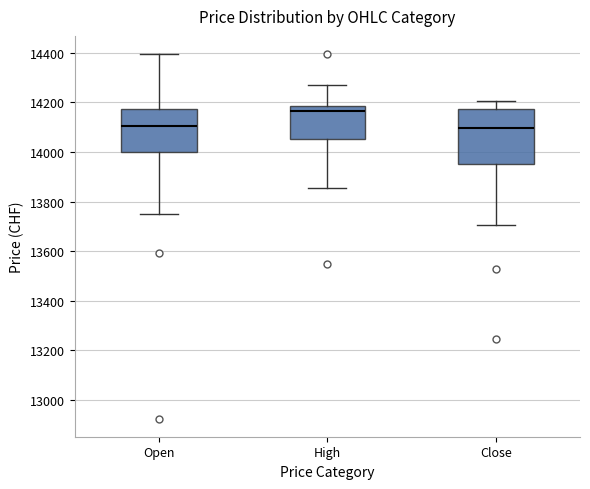

Where does the upper whisker of the box for Open end on the y-axis? The values are not printed on the chart, so give them approximately, as read against the axis.

14400